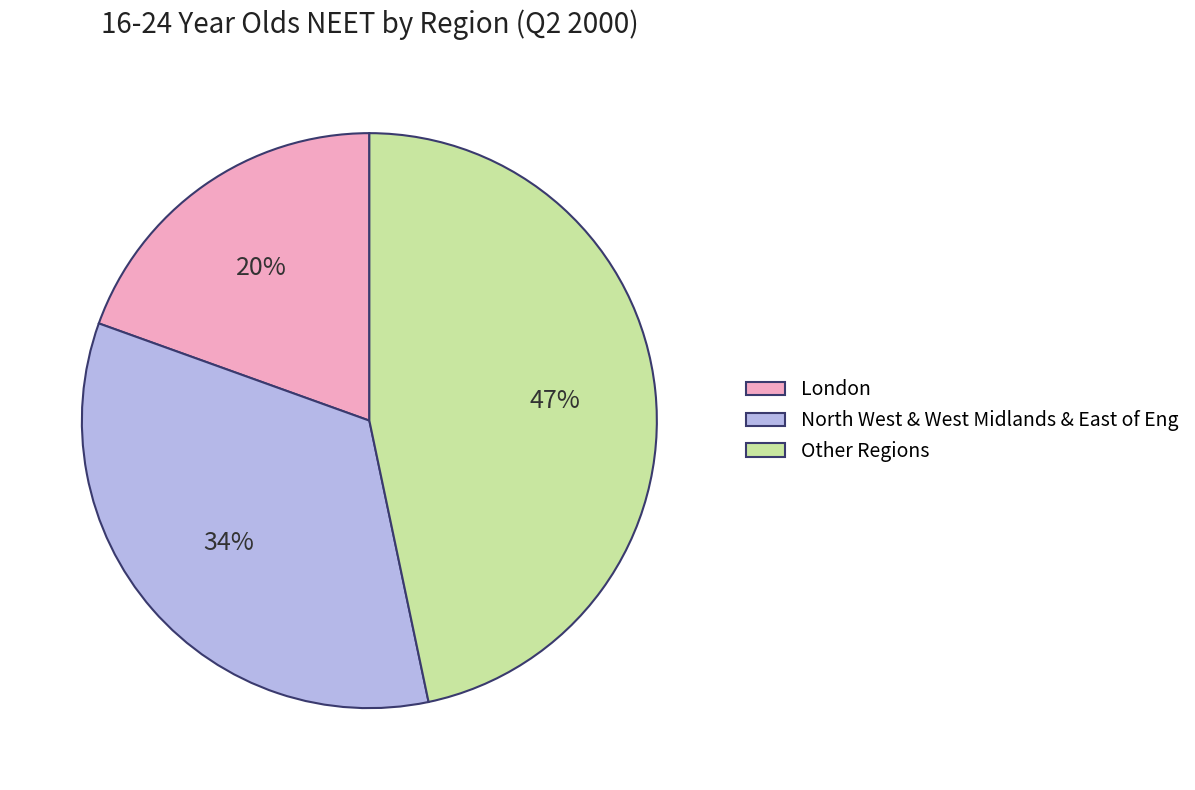

True or false: London accounts for 25% of the total.

False